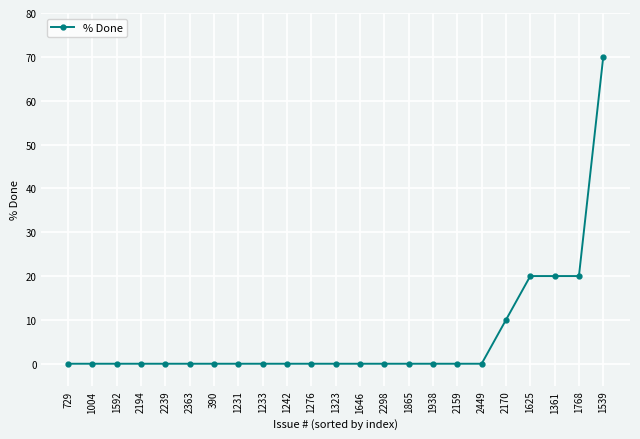

What is the label of the 4th point from the right?

1625